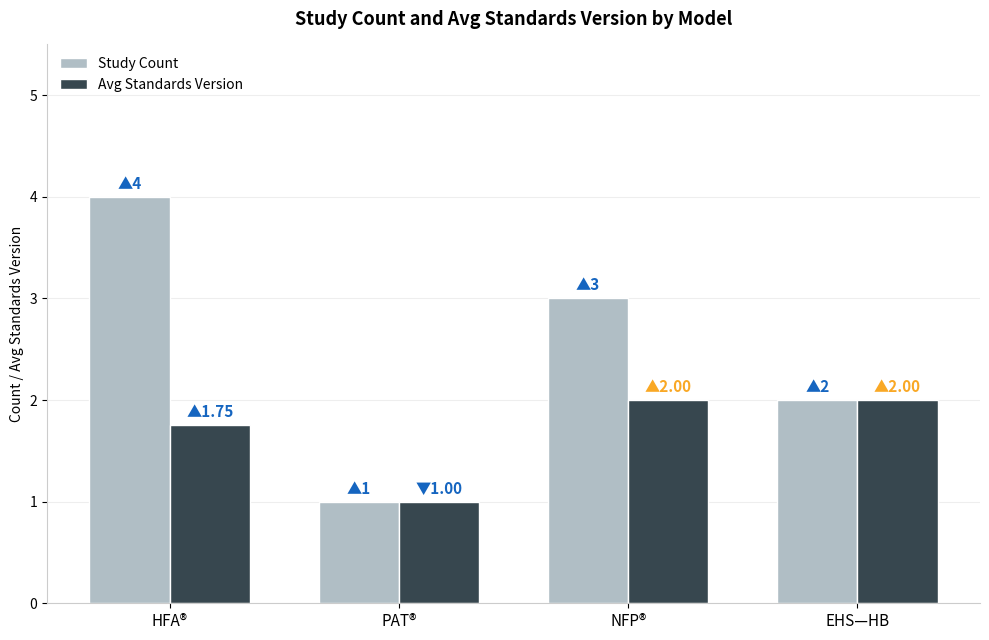

What is the difference between the Study Count values at HFA® and PAT®?

3.0